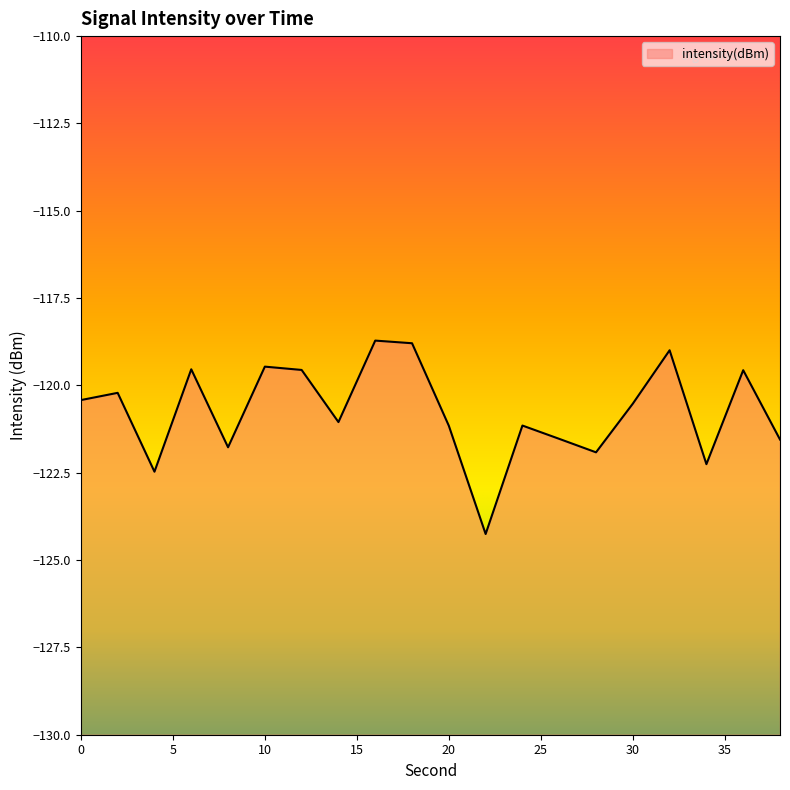

How many values exceed -120?

7